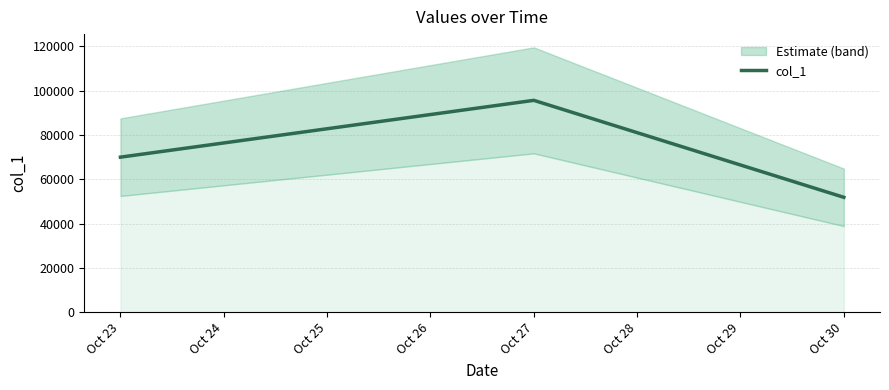

What is the smallest value displayed?

51878.8